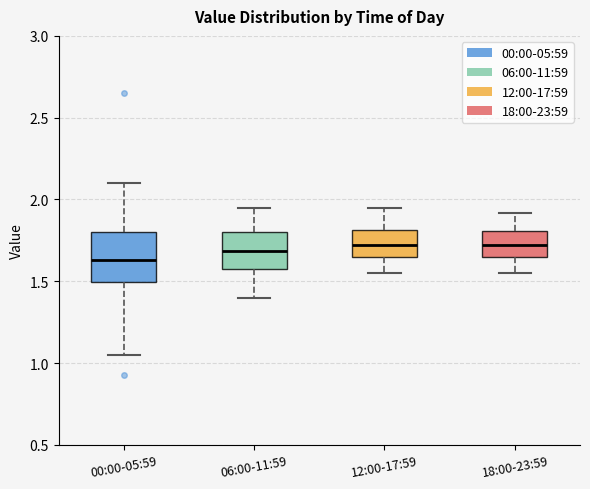

Which box has the lowest median line?

00:00-05:59